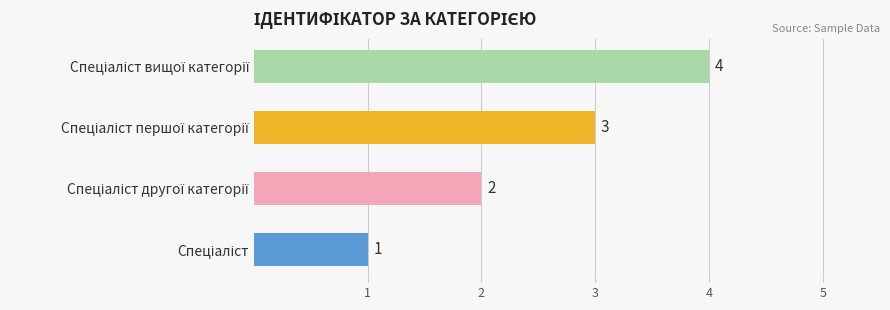

What is the smallest value displayed?

1